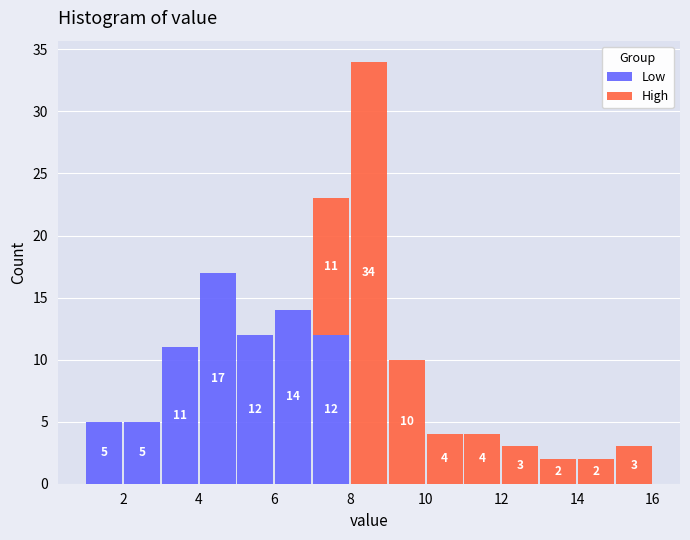

Which range on the x-axis has the tallest stacked bar (by total height)?

8 to 9